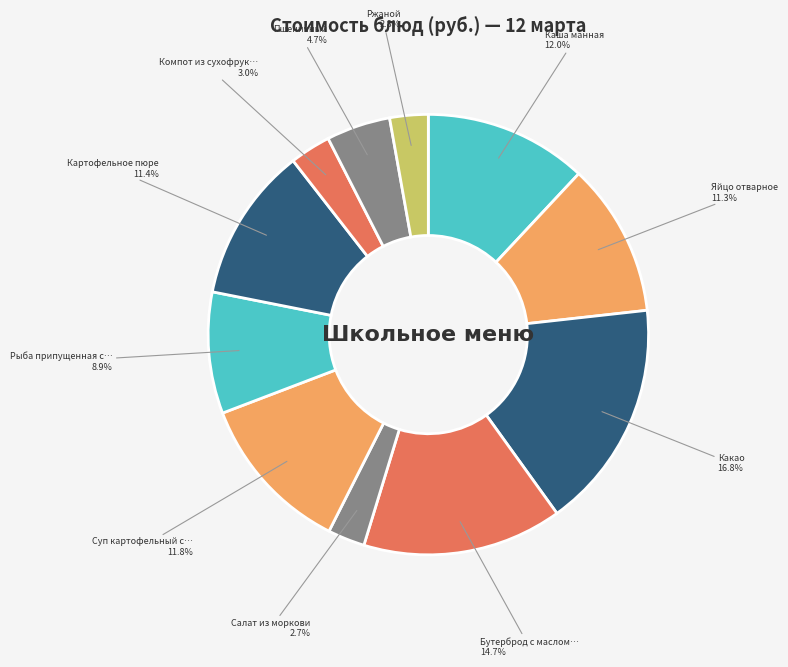

Count the number of slices in the pie.

11